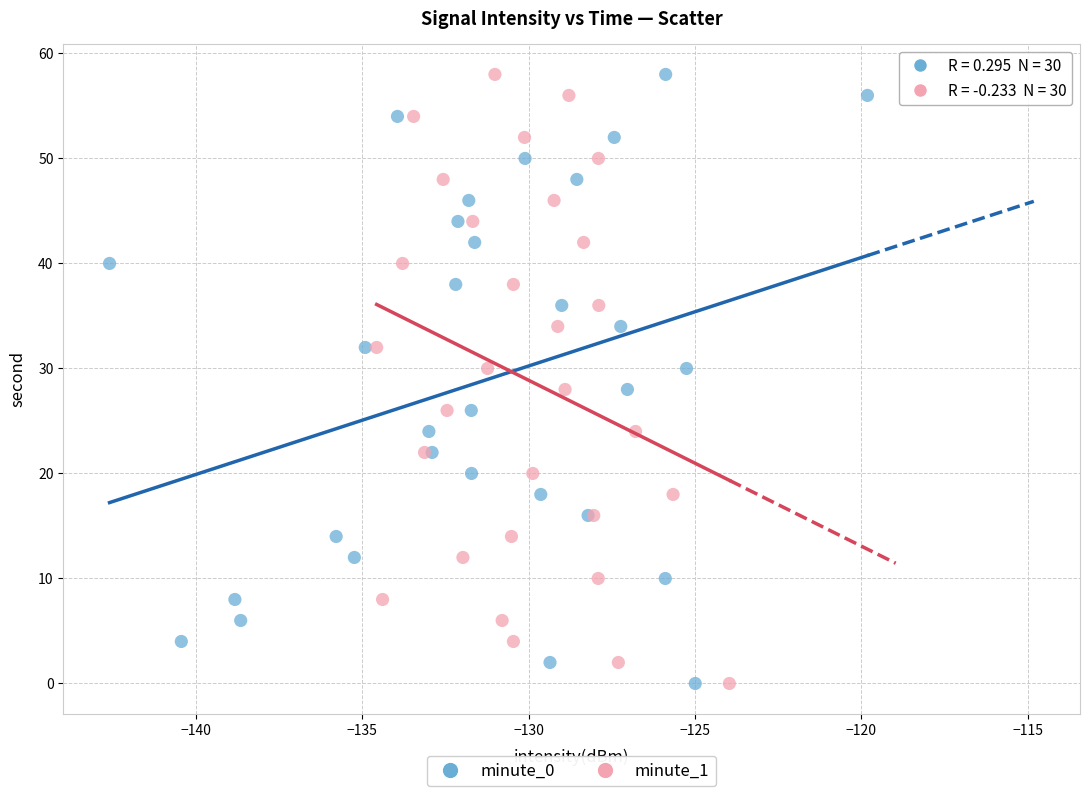

What are all the series names shown in the legend?

minute_0, minute_1